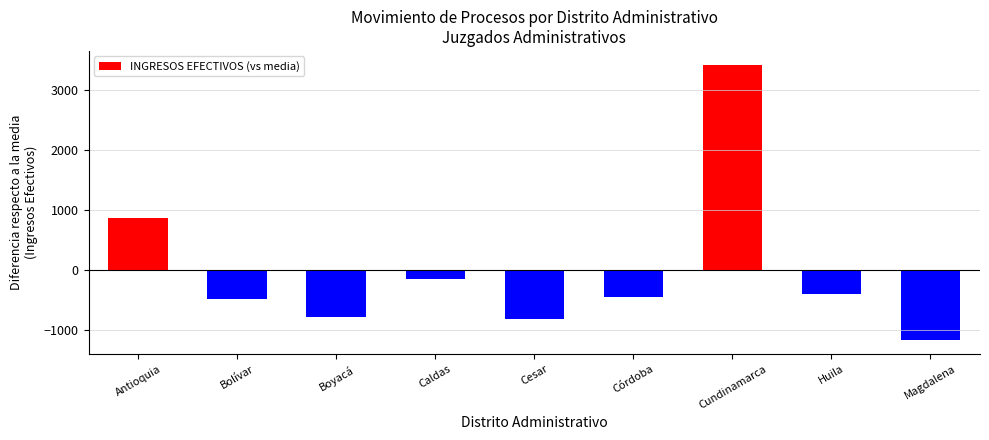

At which category does the chart reach its minimum across all series?

Magdalena